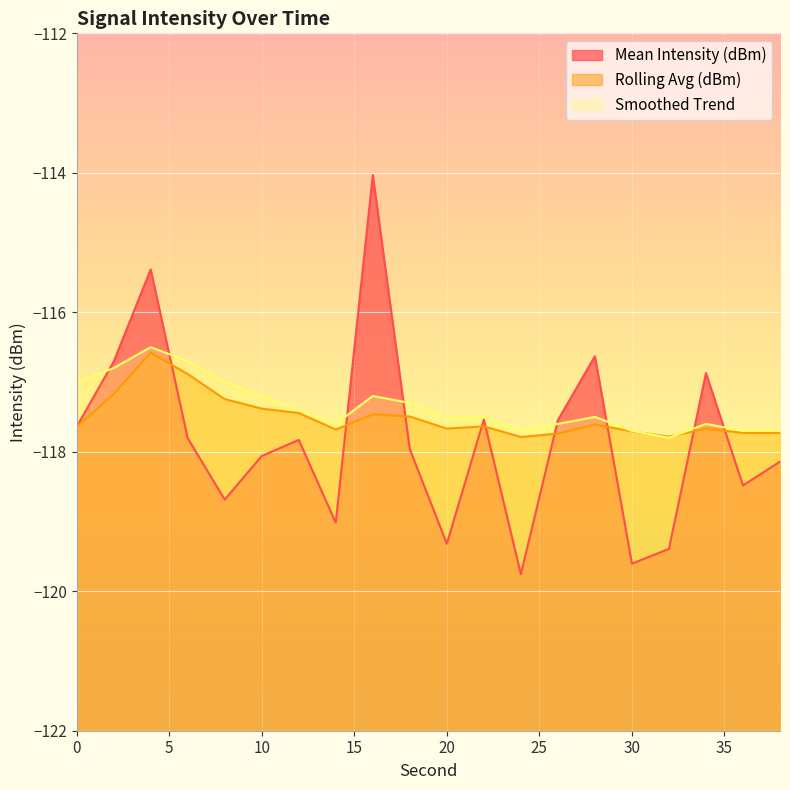

Rank the categories by Smoothed Trend value from lowest to highest.

32, 24, 30, 36, 38, 14, 26, 34, 20, 22, 28, 12, 18, 10, 16, 0, 8, 2, 6, 4